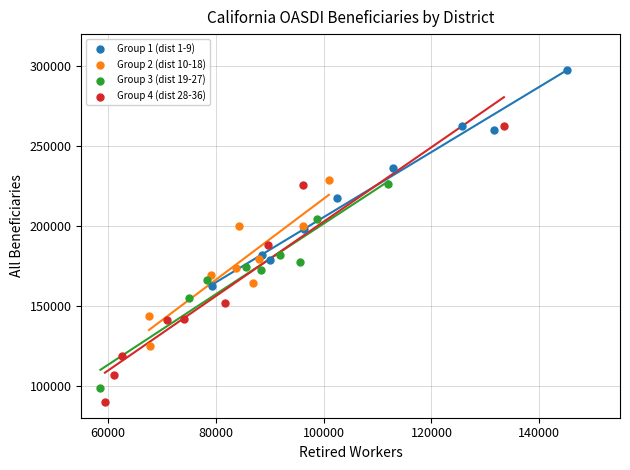

Which series contains the highest Y value?

Group 1 (dist 1-9)